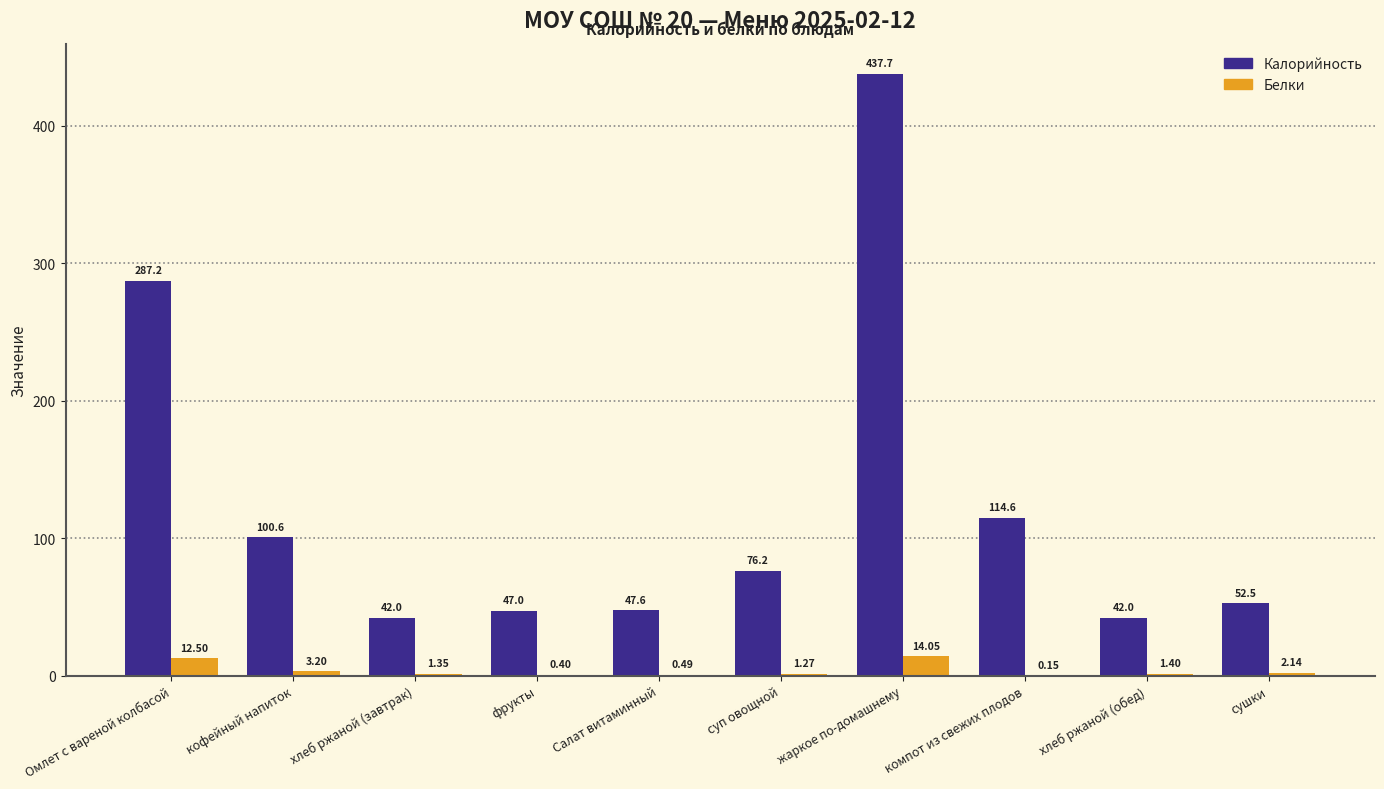

At which category is the sum across all series the highest?

жаркое по-домашнему